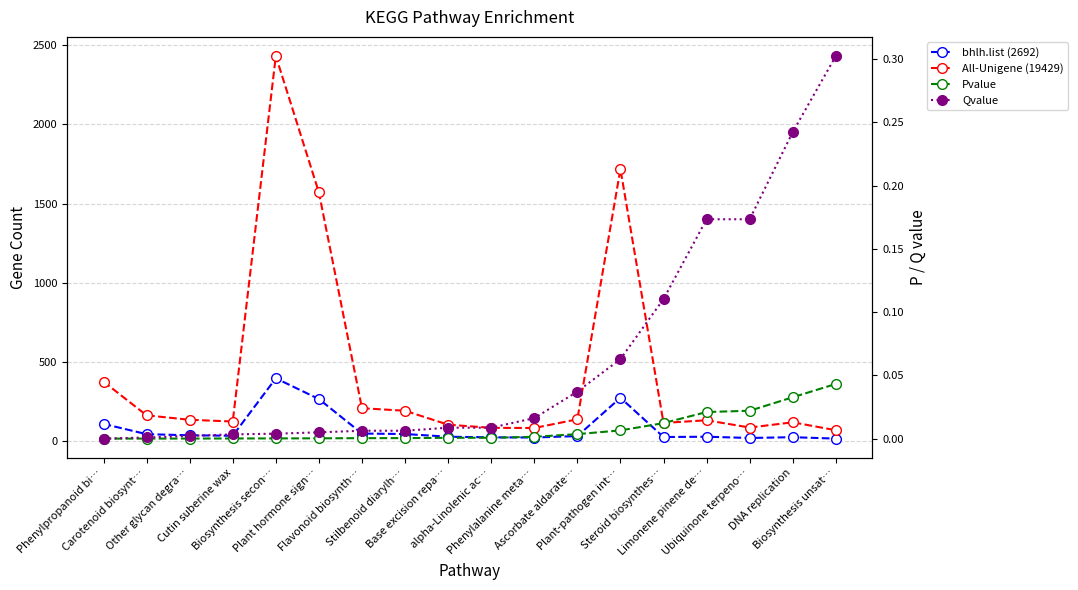

What is the label of the 4th point from the left?

Cutin suberine wax